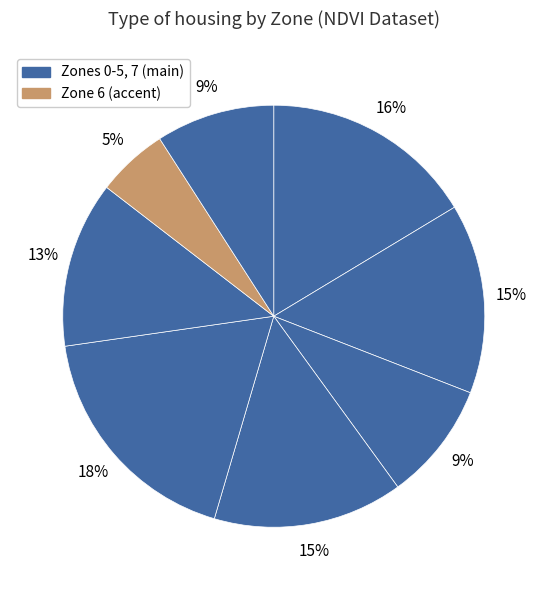

How many segments does this pie chart have?

8